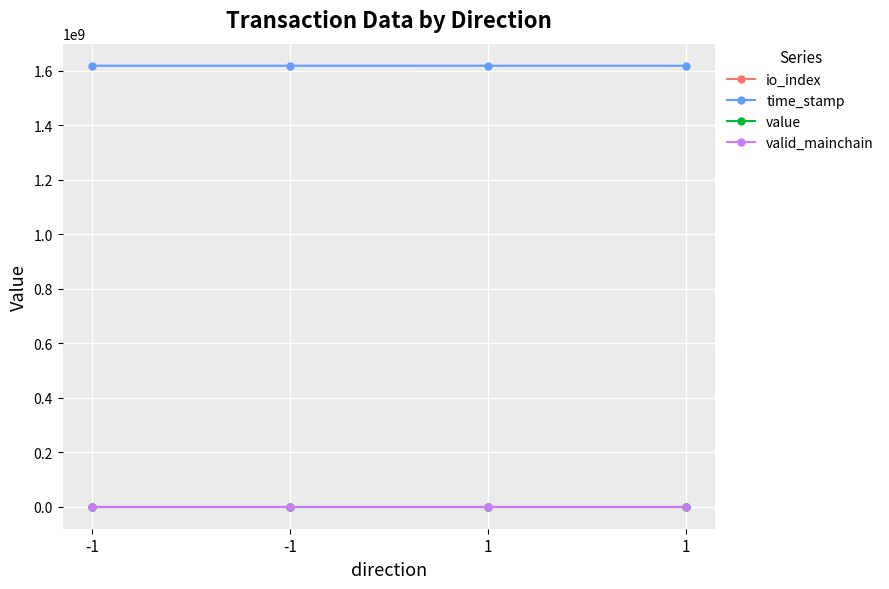

What are all the series names shown in the legend?

io_index, time_stamp, value, valid_mainchain